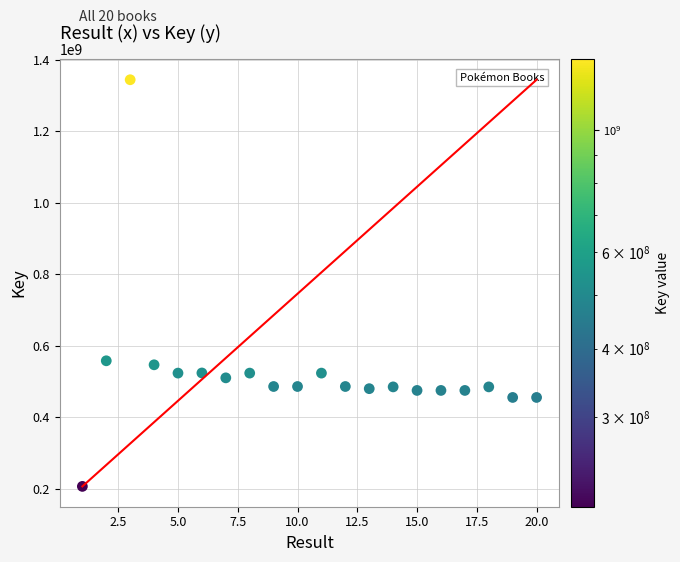

What is the range of Y values (max minus min)?

1138091905